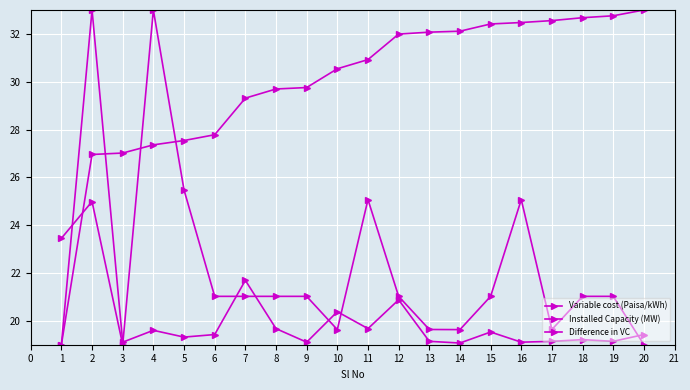

How many distinct data groups are displayed?

3